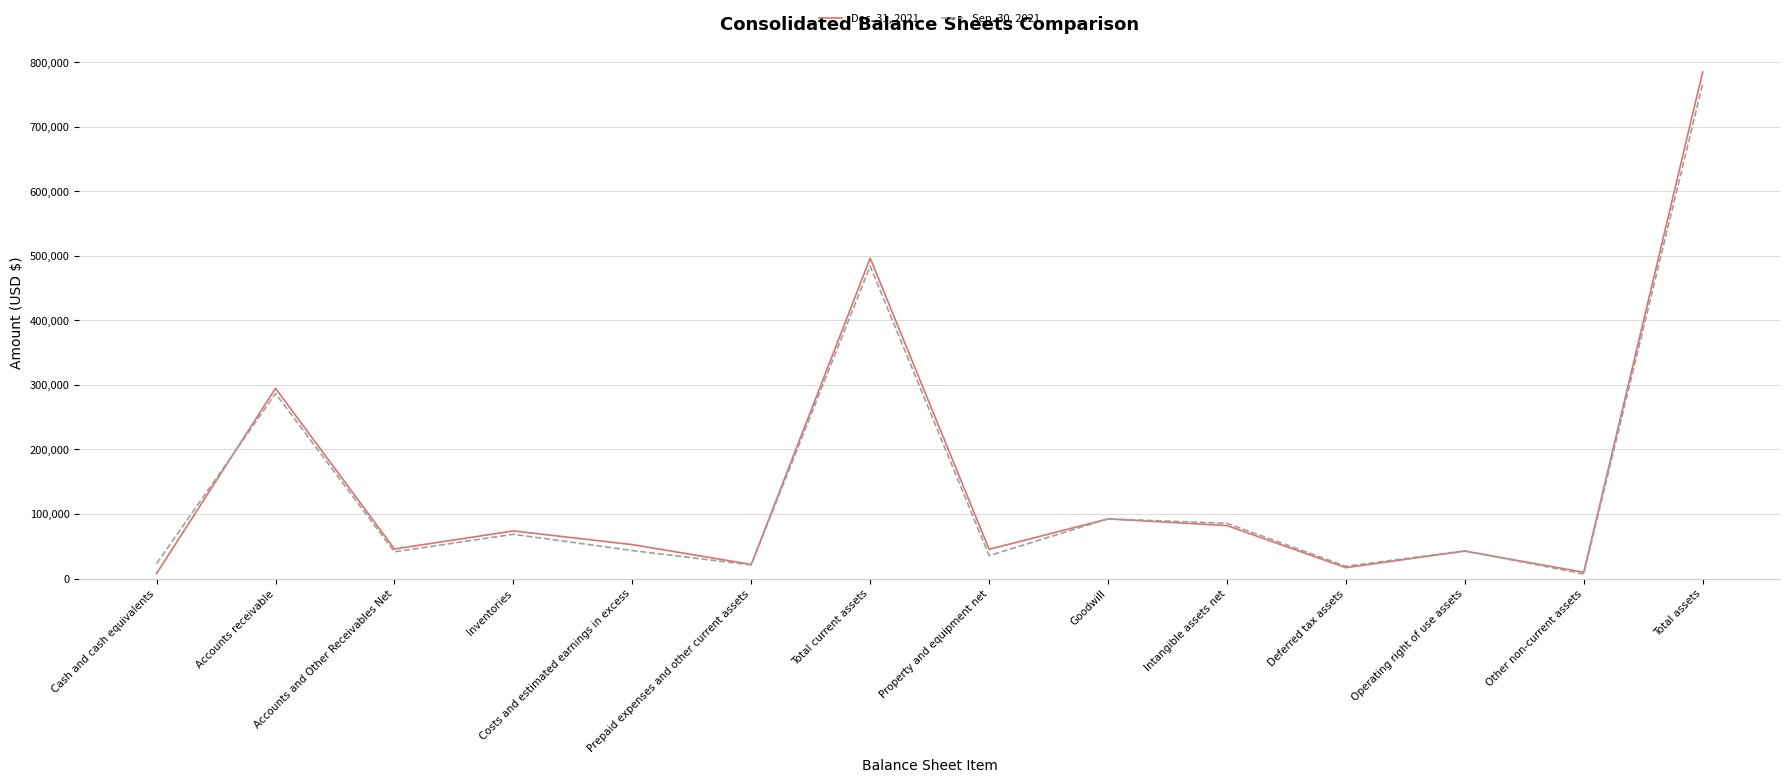

What is the average value of the Dec. 31, 2021 series?

147639